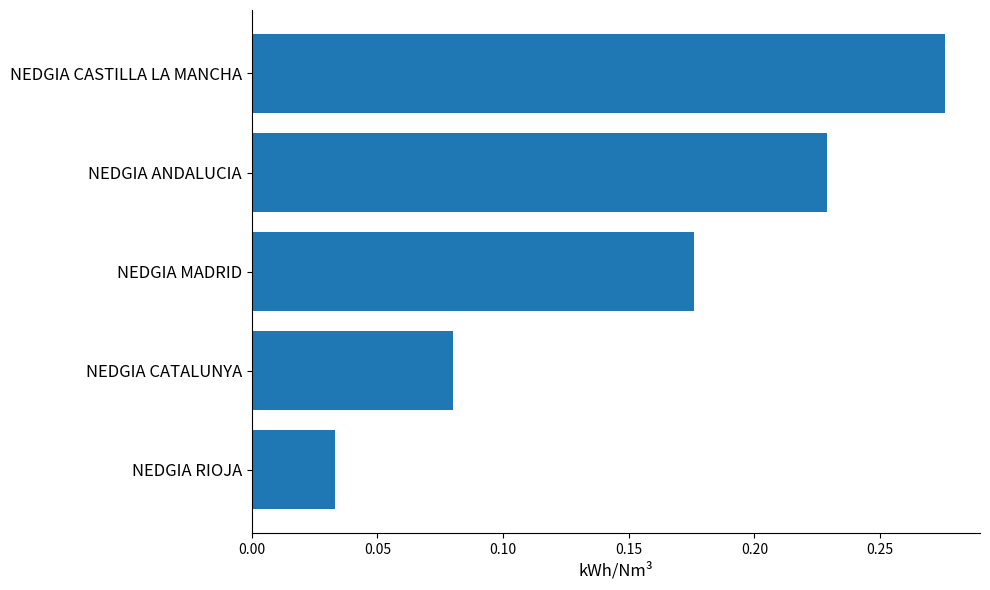

Is it true that the value at NEDGIA CASTILLA LA MANCHA is 0.4?

False